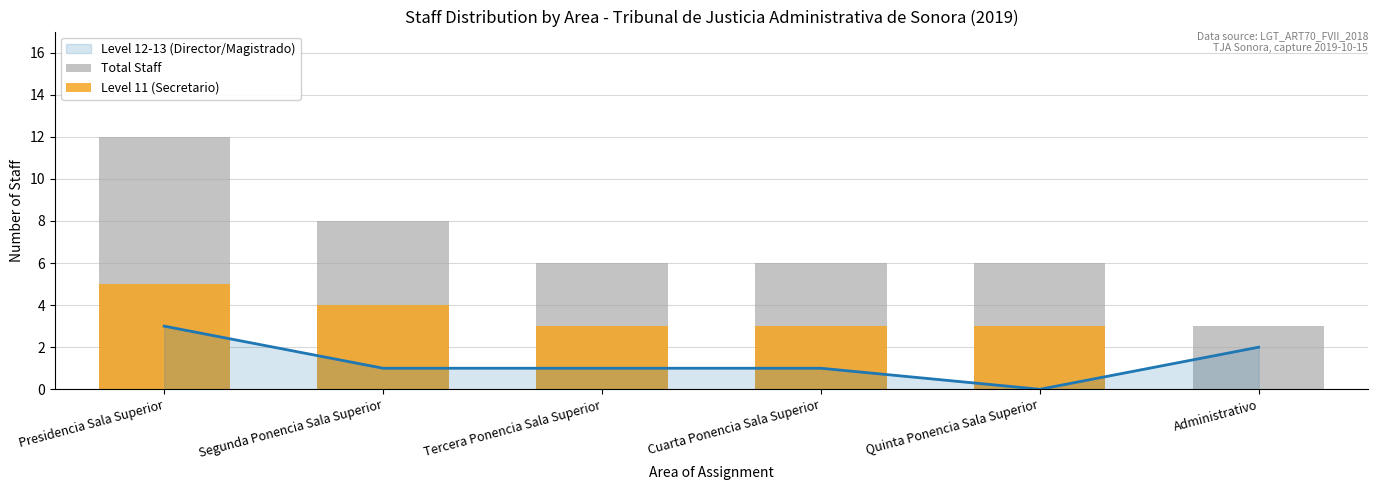

Count the Level 11 (Secretario) values in the range 3 to 4.

4